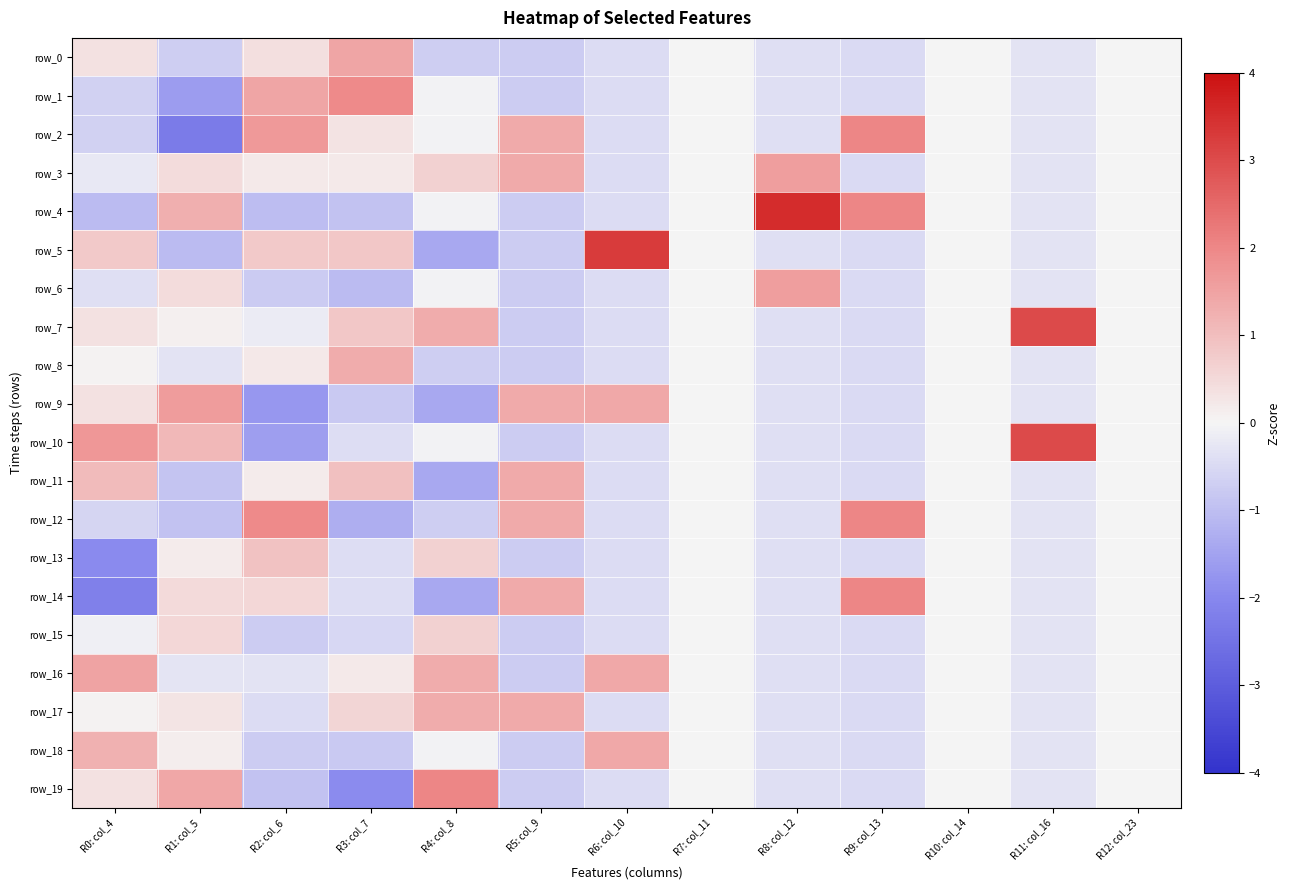

What is the sum of all row_13 values?

-3.0